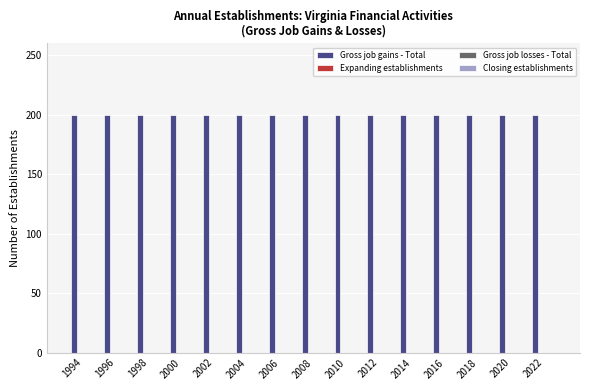

Which label corresponds to the smallest value in the chart?

1994